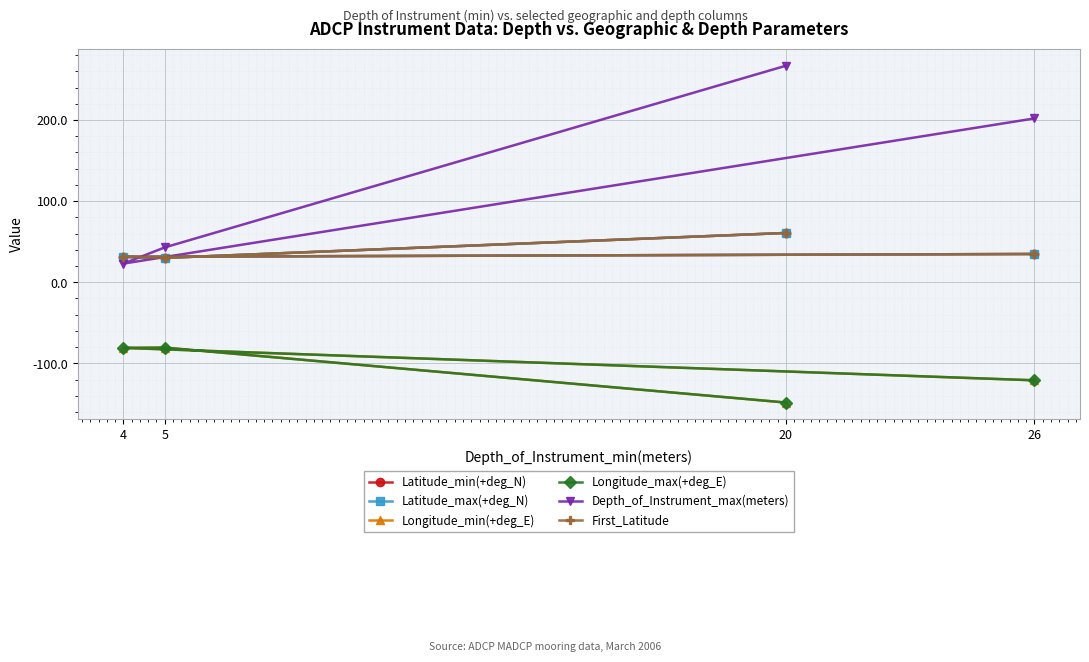

What is the maximum value shown in the chart?

267.0